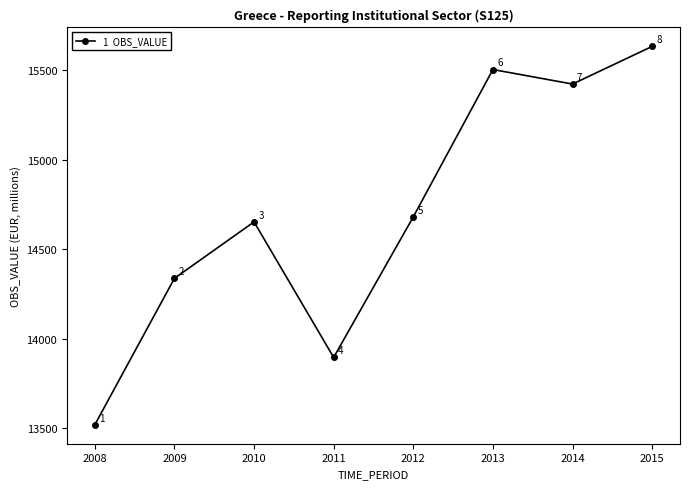

Reading right to left, extract all data points from this chart.

2015=15631	2014=15421	2013=15502	2012=14680	2011=13896	2010=14652	2009=14337	2008=13520